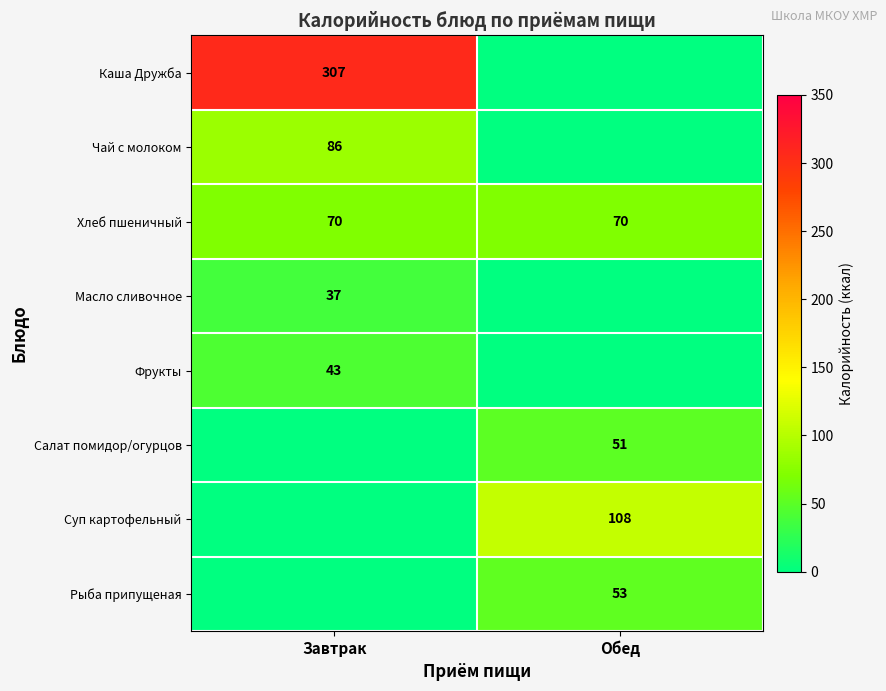

At how many categories does at least one series exceed 199?

1